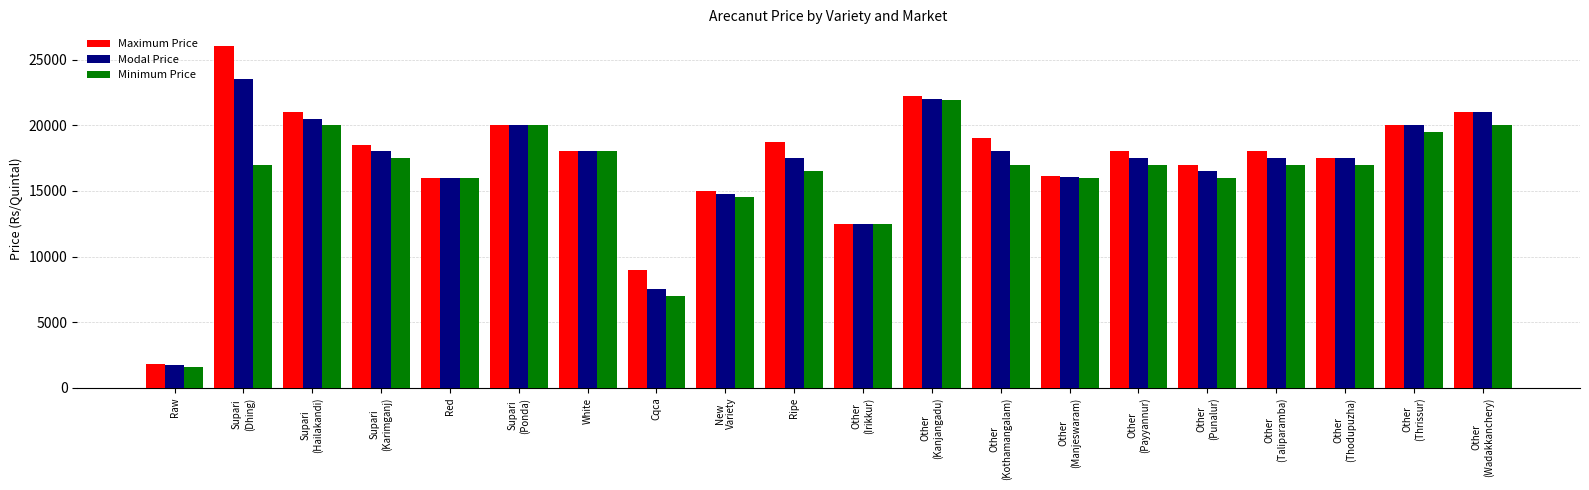

How many groups of bars are there?

20